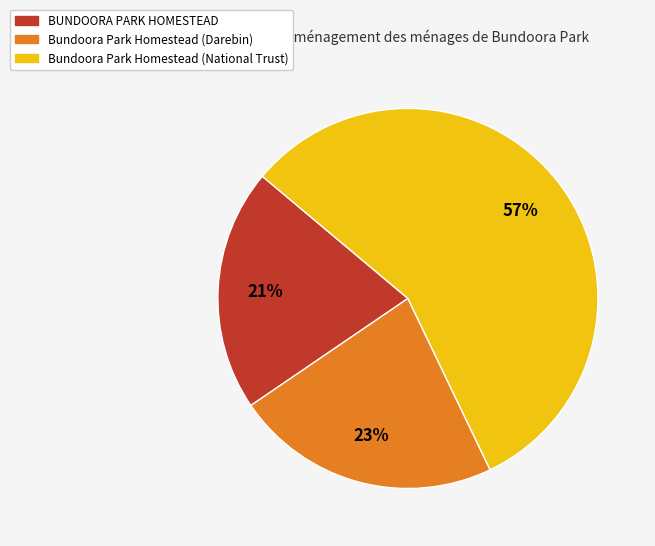

True or false: Bundoora Park Homestead (National Trust) accounts for 43% of the total.

False